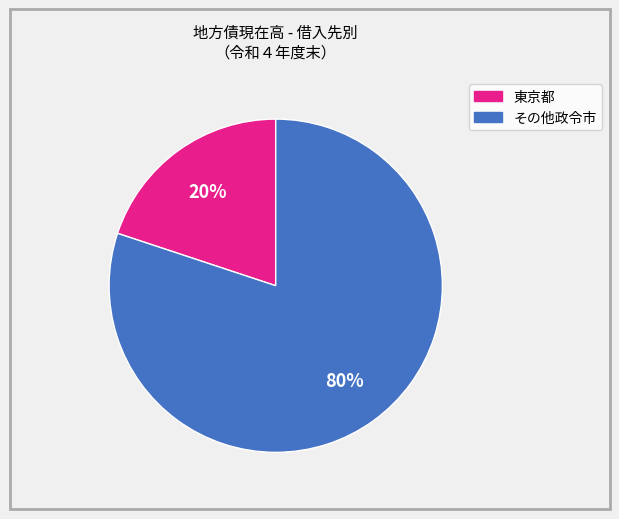

To the nearest percent, what is the average slice percentage?

50%